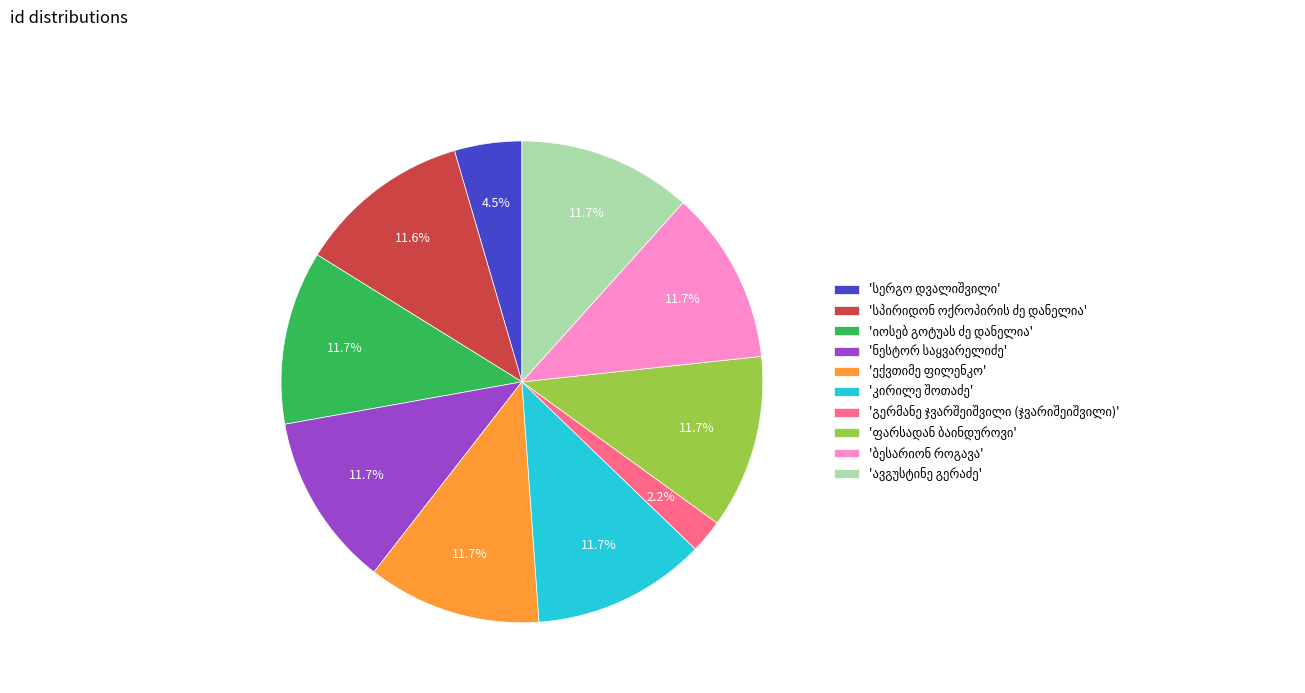

Is there a majority slice in this chart?

No